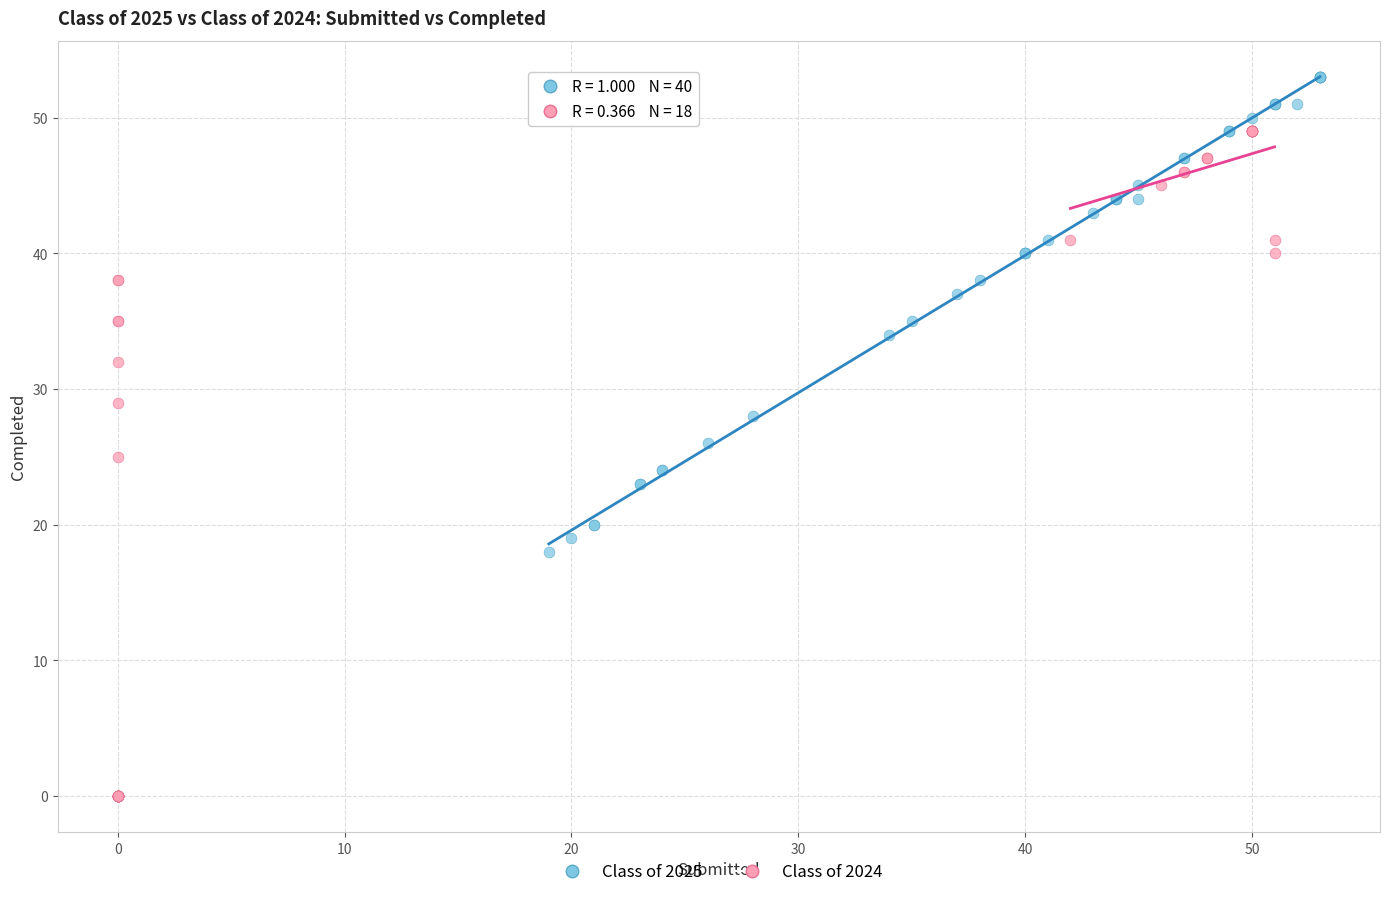

Which series has the largest Y range (max minus min)?

Class of 2024